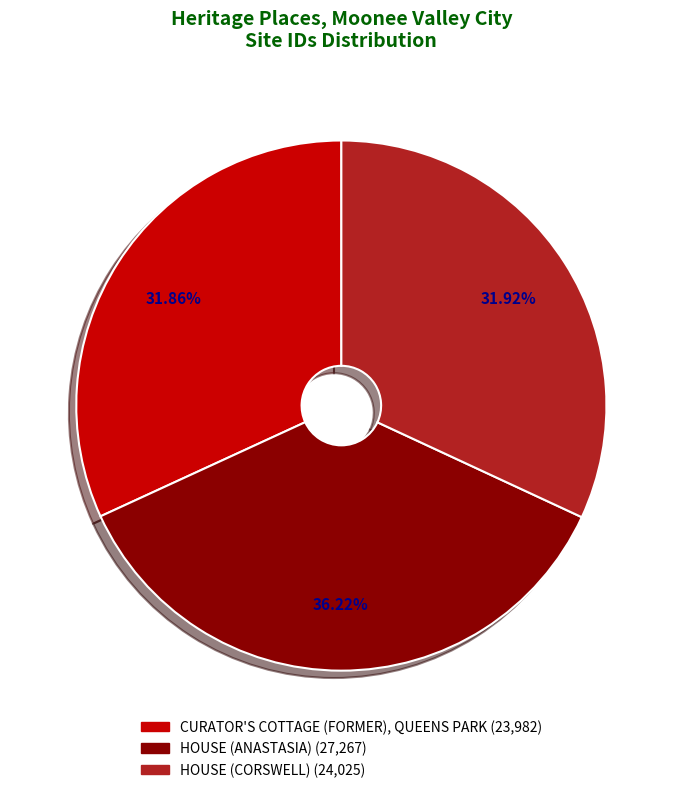

What is the largest slice in the pie chart?

HOUSE (ANASTASIA)